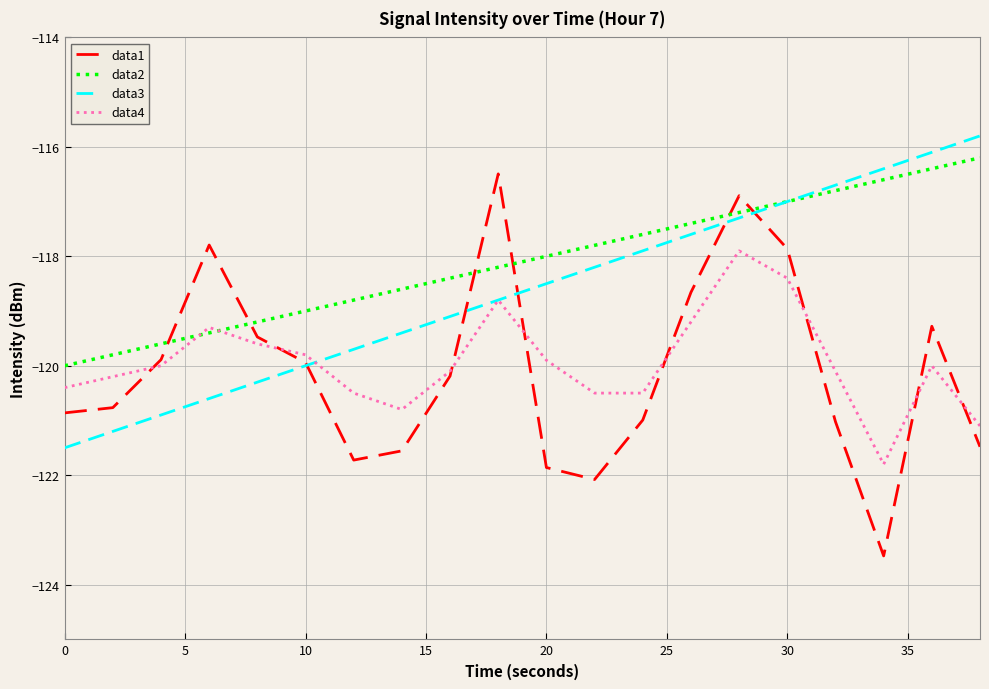

Which series has the widest spread of values?

data1